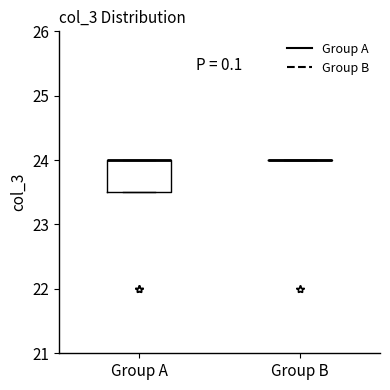

Reading left to right, read every box against the y-axis: the position of its median line, the range the box covers, and the ends of its whiskers. The values are not printed on the chart, so give them approximately, as read against the axis.

Group A: median 24.0 (drawn on the box's upper edge), box 23.5 to 24.0, whiskers 23.5 to 24.0
Group B: box collapsed to a line at 24.0, whiskers 24.0 to 24.0